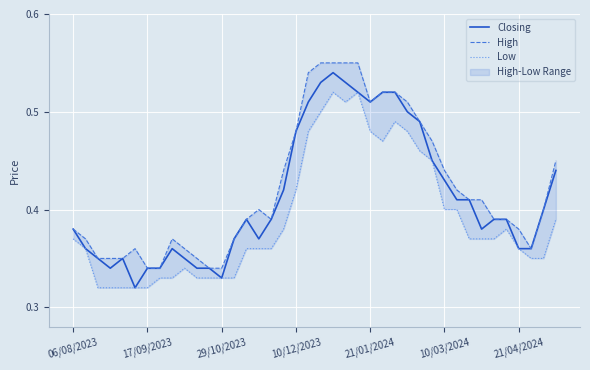

The value of Closing at 20 is 0.8. True or false?

False